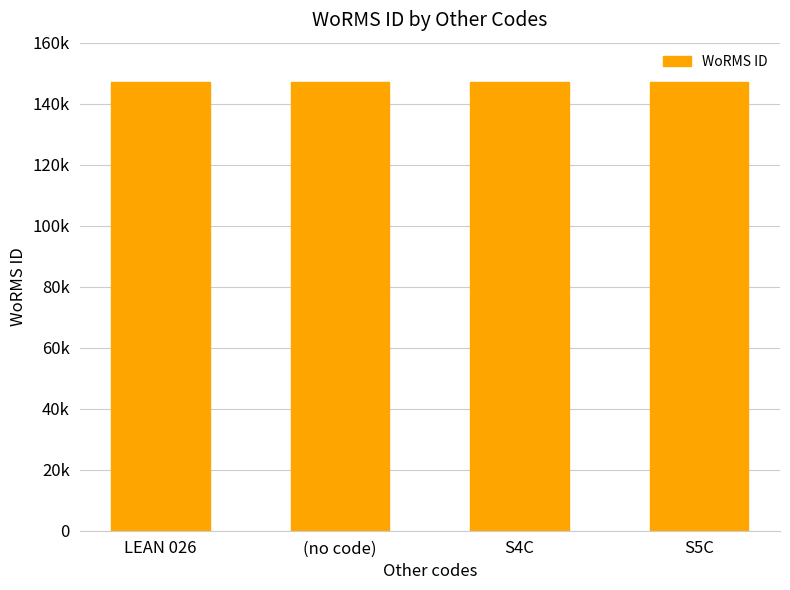

Where is the data nearest to the value 146956?

(no code)